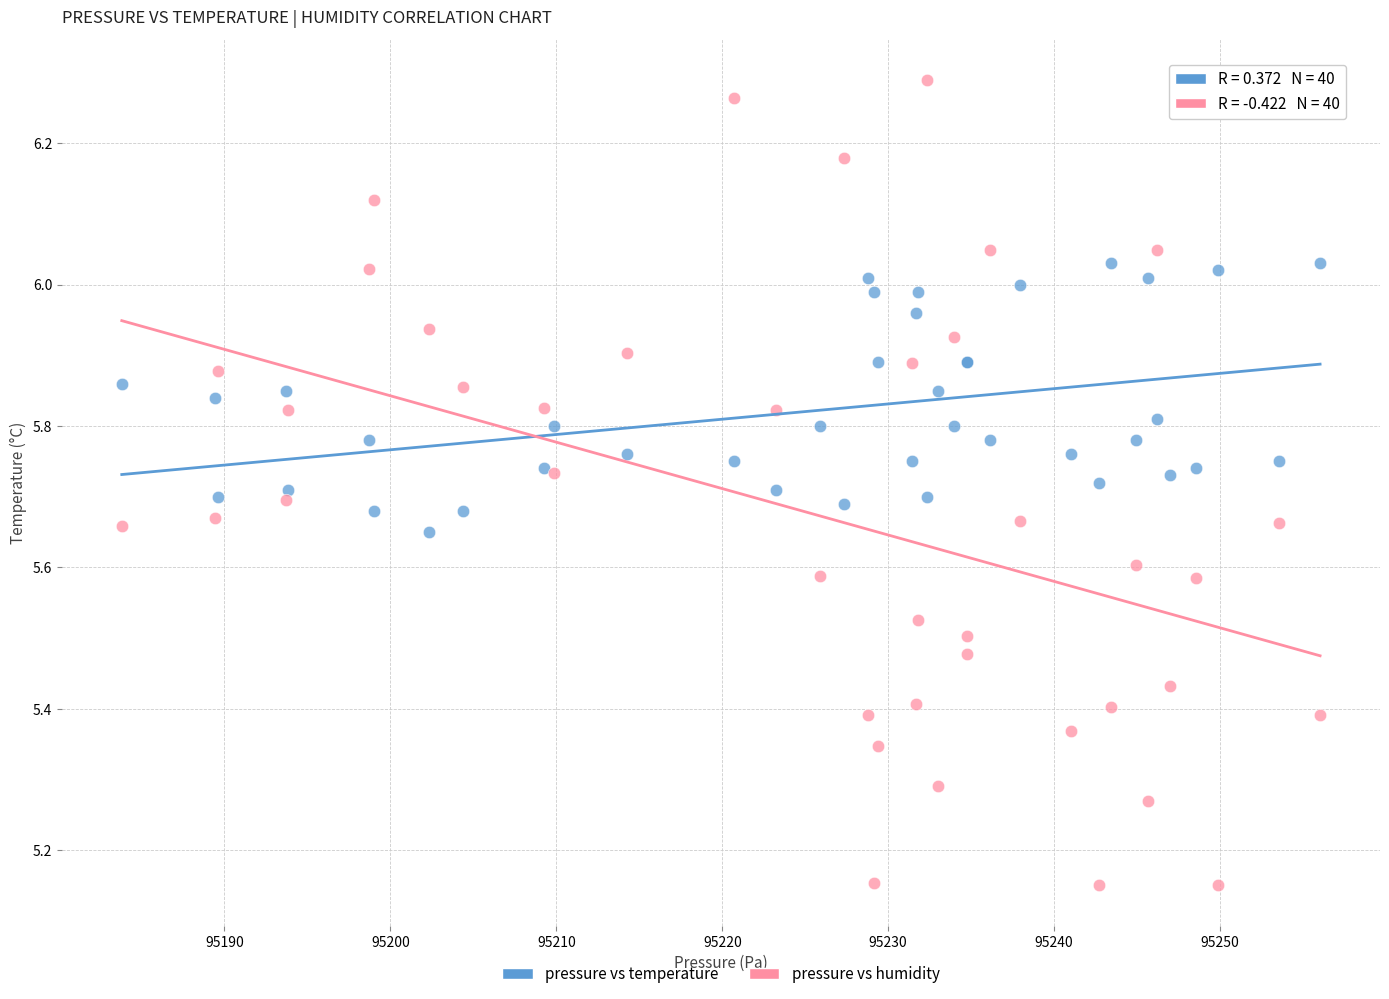

Which series contains the highest Y value?

pressure vs humidity